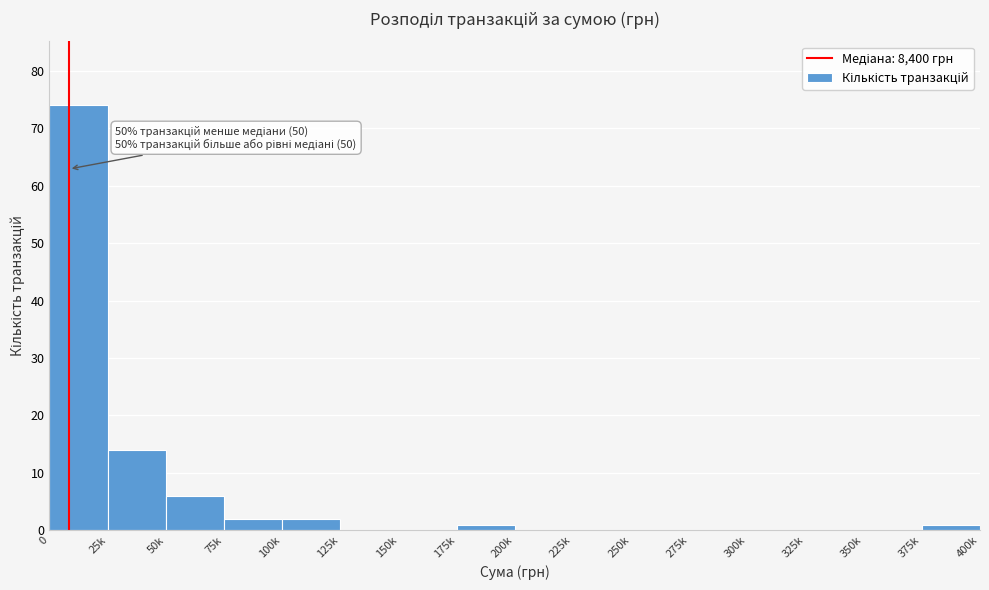

Reading right to left, extract all data points from this chart.

375k=1	350k=0	325k=0	300k=0	275k=0	250k=0	225k=0	200k=0	175k=1	150k=0	125k=0	100k=2	75k=2	50k=6	25k=14	0=74